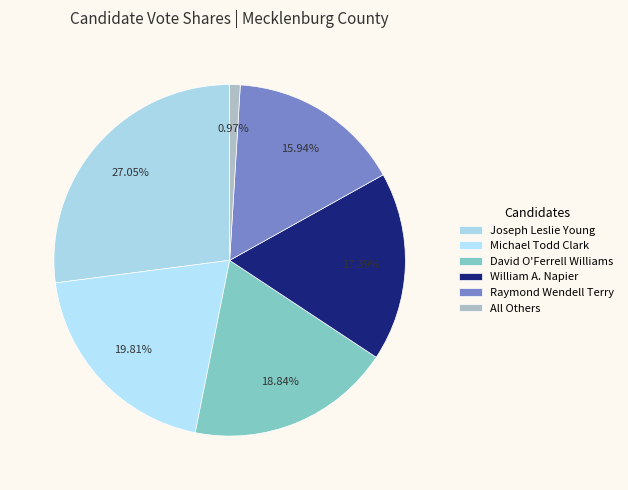

What is the largest slice in the pie chart?

Joseph Leslie Young